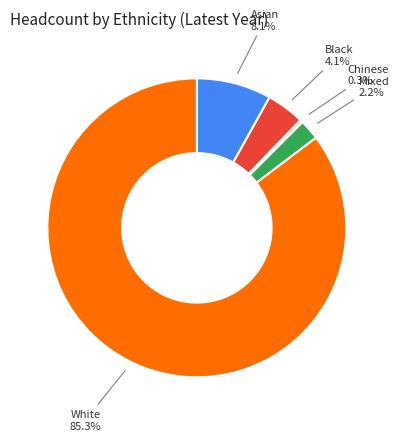

Which slice represents more than half of the pie?

White